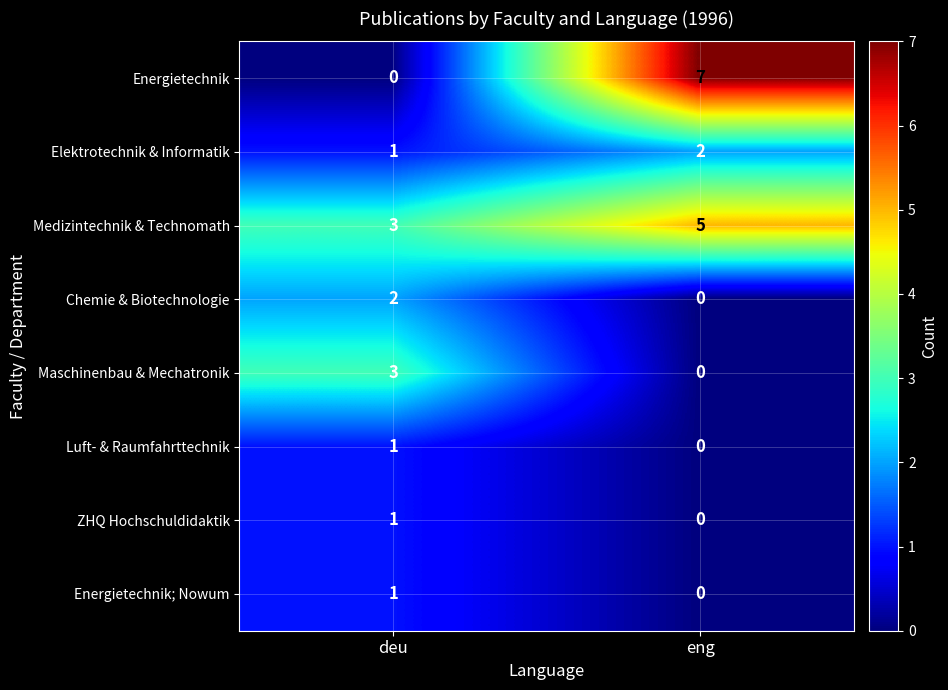

Is it true that Luft- & Raumfahrttechnik equals 1 at deu?

True